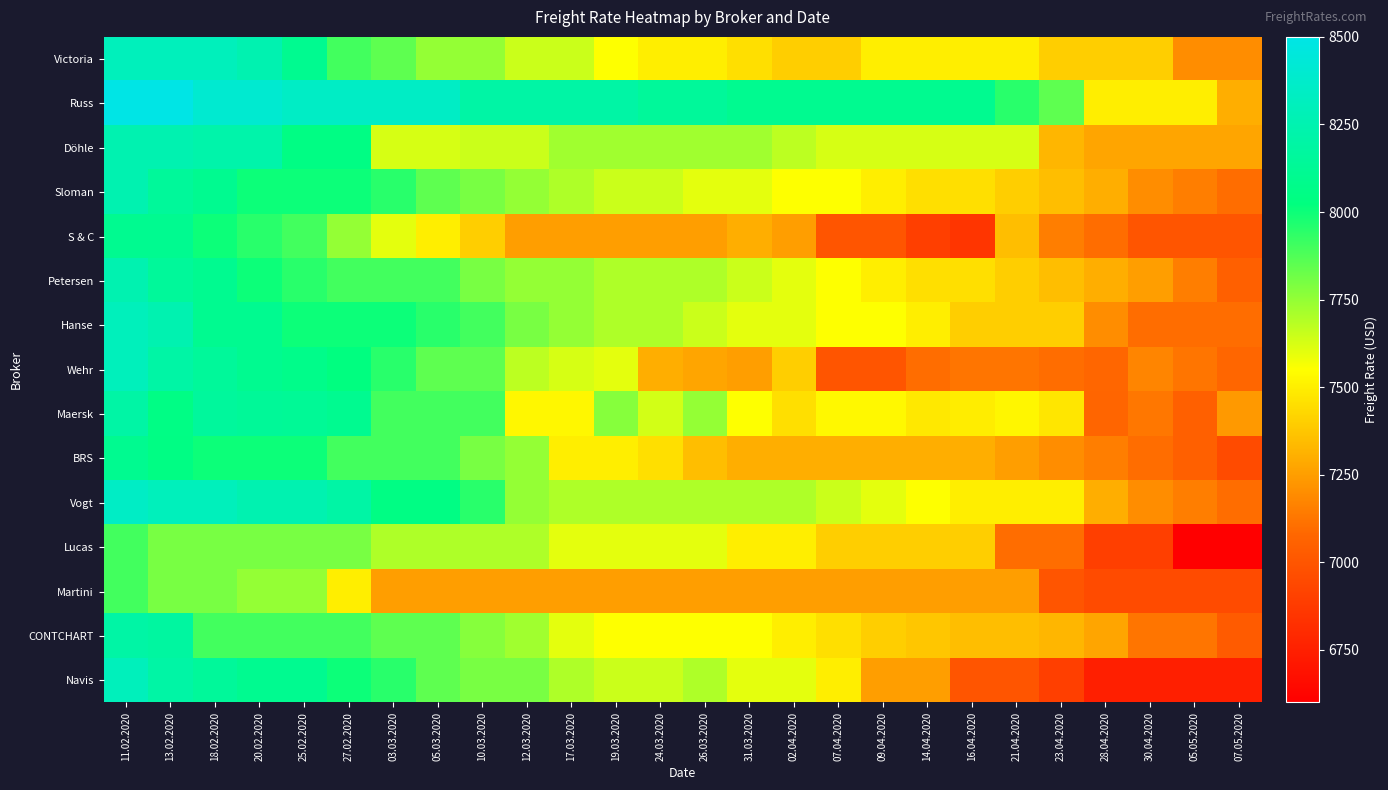

Which label corresponds to the largest value in the chart?

11.02.2020